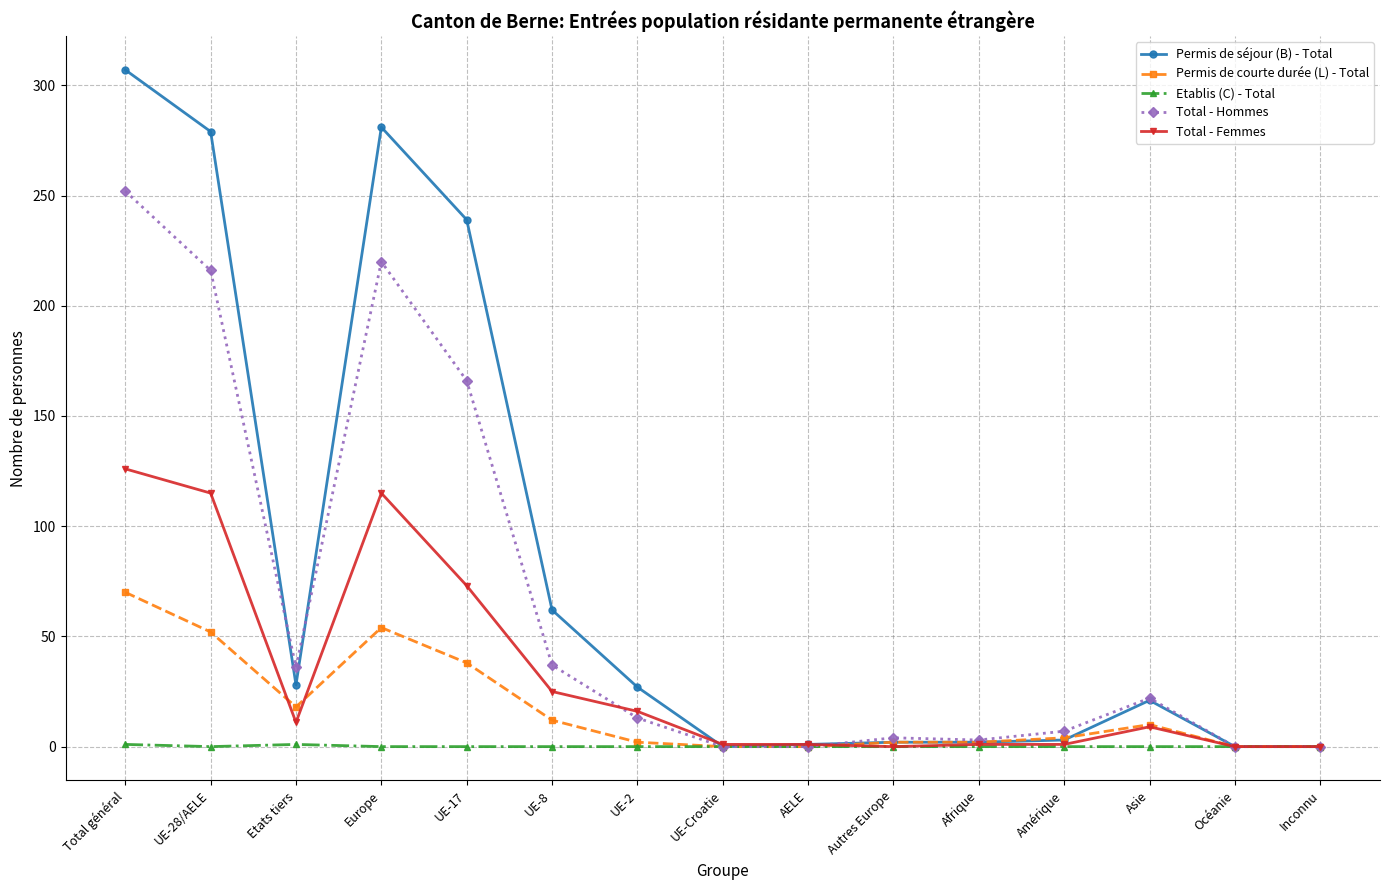

At which category does Total - Hommes reach its first local valley?

Etats tiers